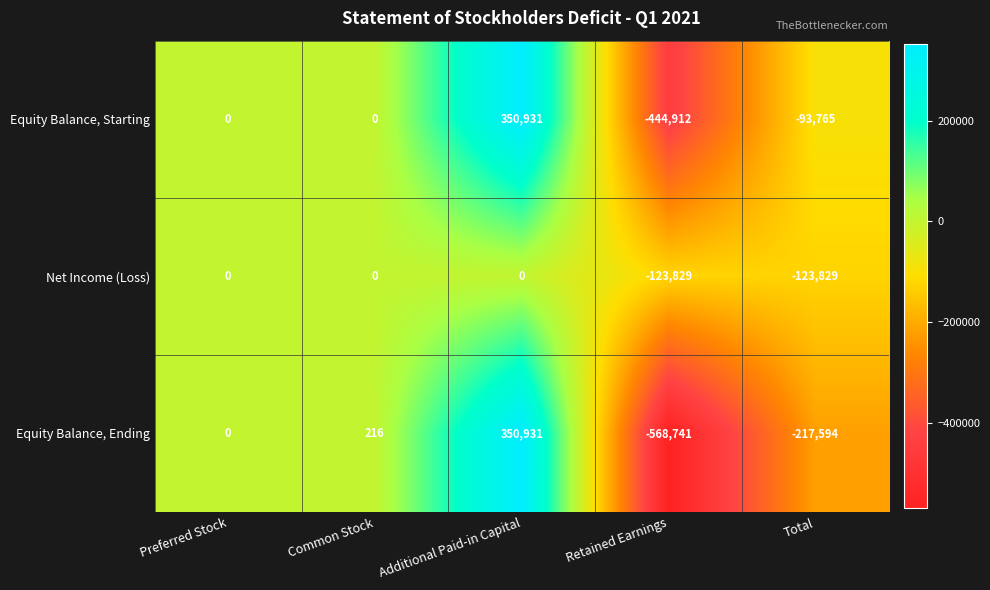

Read the Equity Balance, Ending value at Additional Paid-in Capital.

350931